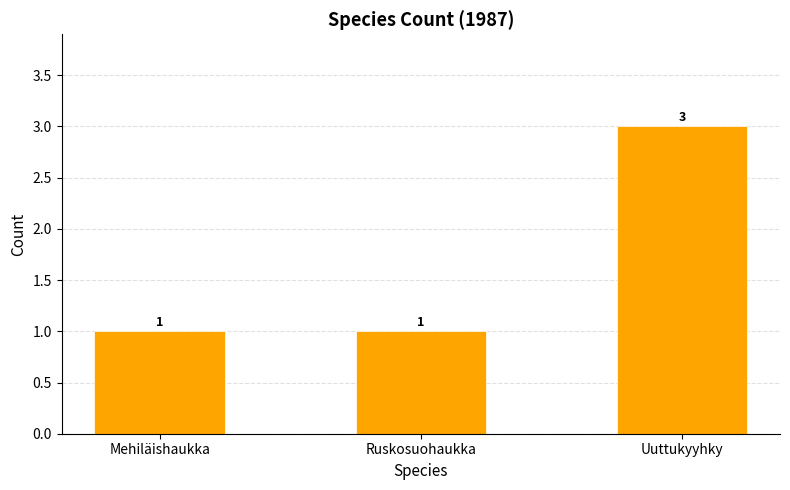

What is the sum of all values?

5